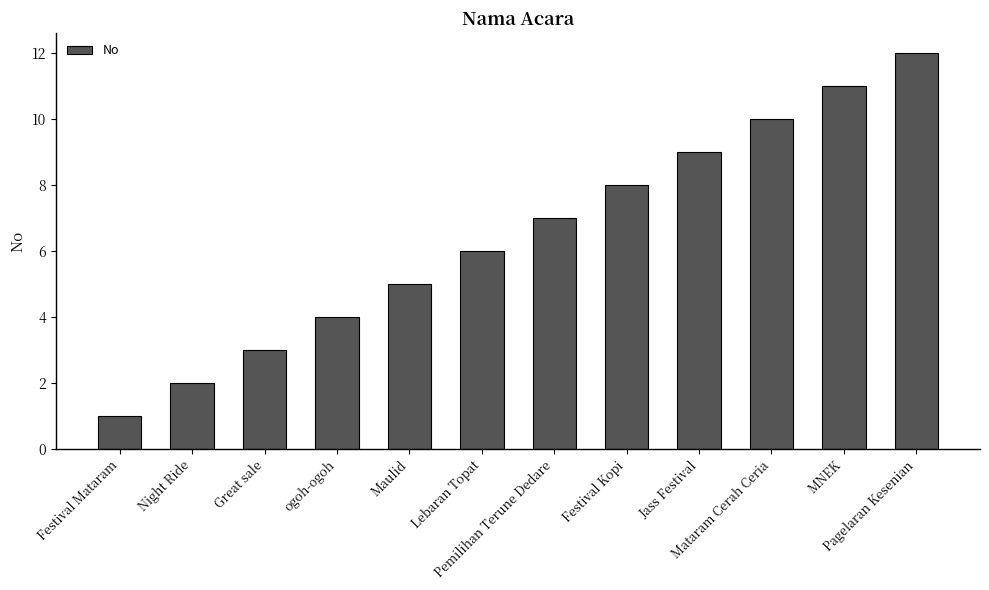

What is the difference between the maximum and minimum values?

11